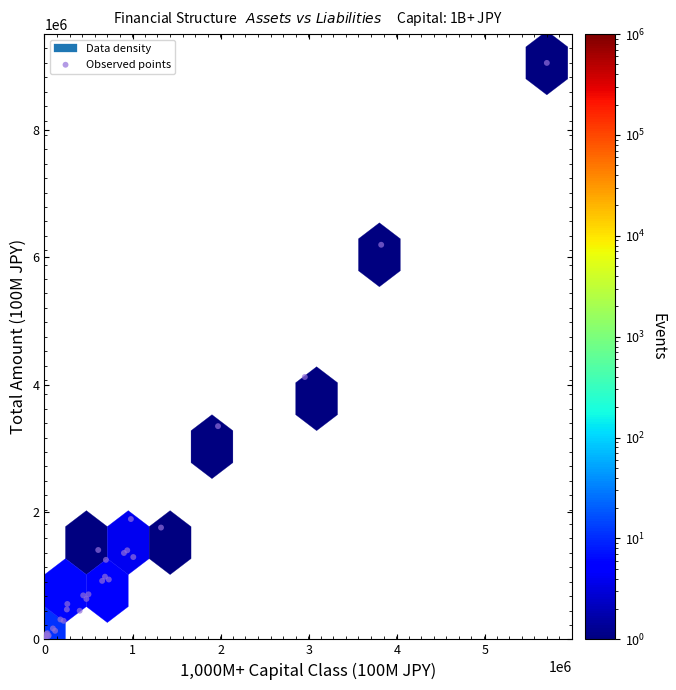

What Y value in the scatter plot is closest to 4532391?

4120187